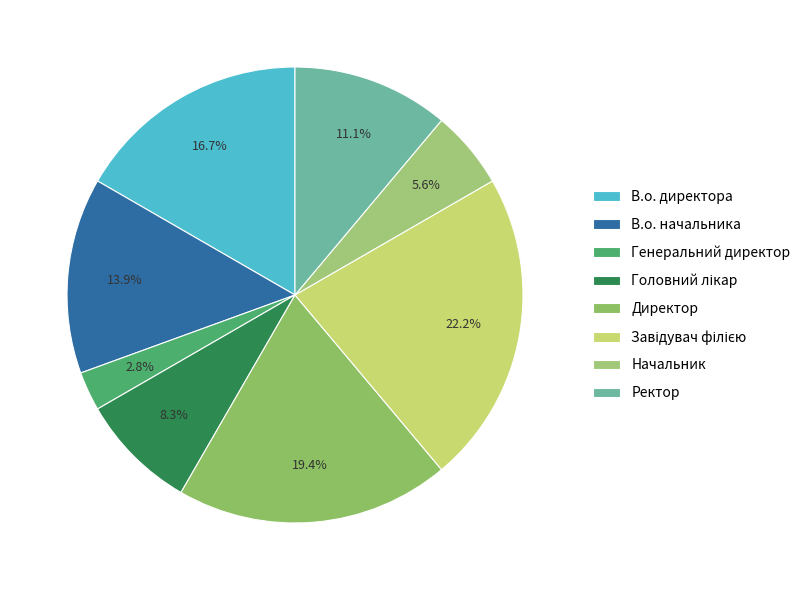

What is the change in value from Генеральний директор to Директор?

+6